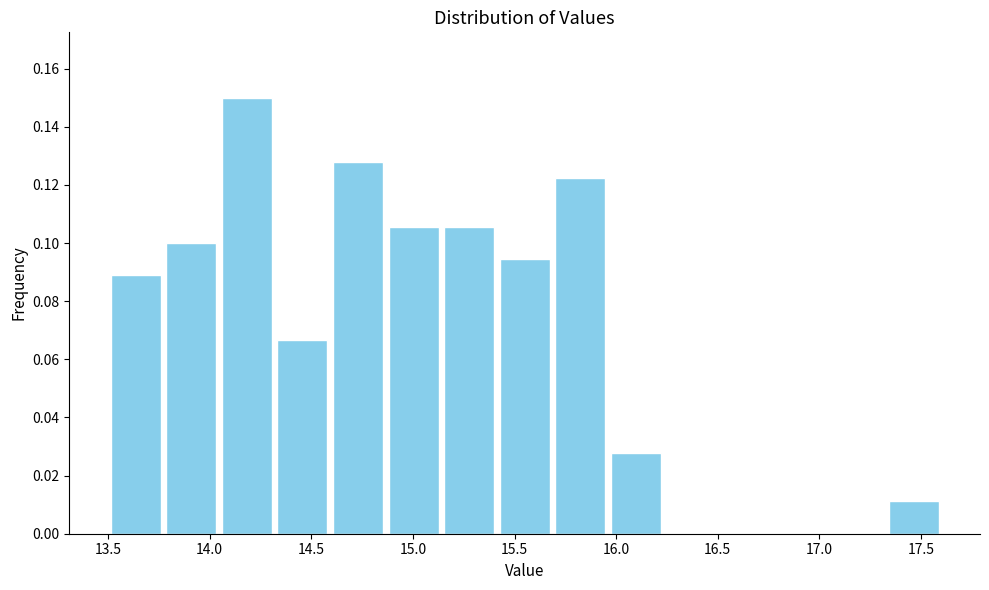

Over which range of the x-axis is the bar tallest?

14.05 to 14.30